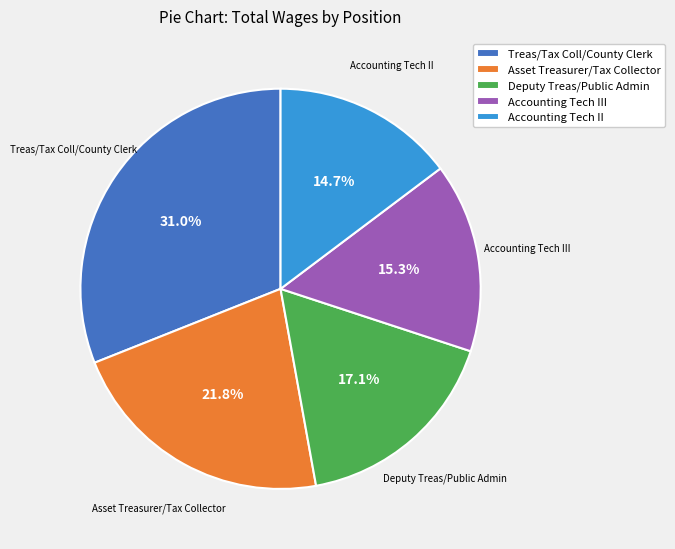

To the nearest percent, what is the difference between the largest and smallest slice percentages?

16%